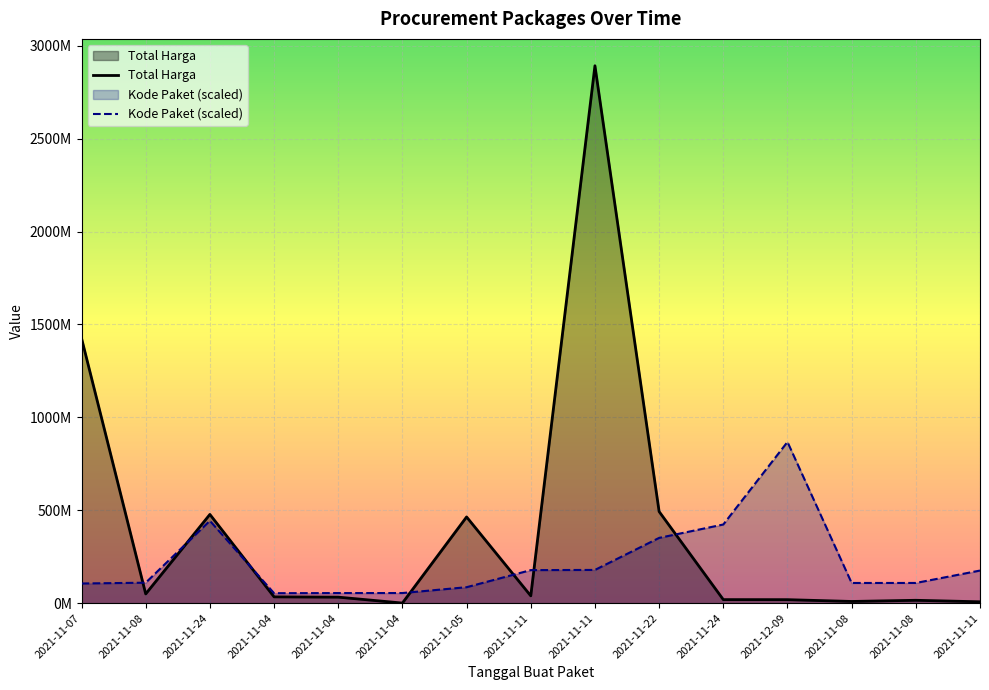

Reading left to right, list all the values displayed in this chart.

Total Harga: 1425867900.0	49730040.0	477600000.0	34000000.0	32441200.0	577875.0	464002100.0	39440000.0	2892122000.0	493000000.0	19175000.0	18900000.0	9180000.0	15513960.0	7401240.0
Kode Paket: 105865056.4	110181969.5	443352007.5	53678234.1	54408207.7	54546651.0	85910346.0	177905903.3	178875006.2	351306107.2	423378418.4	867636600.0	108690557.9	108759779.5	175514610.3